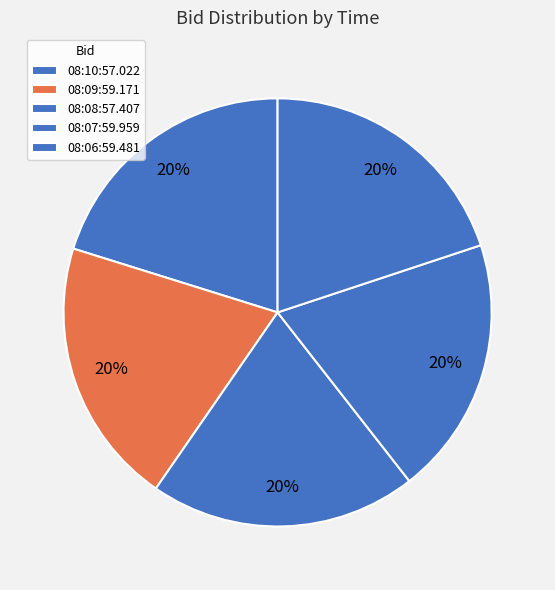

To the nearest percent, what portion does 08:09:59.171 represent?

20%